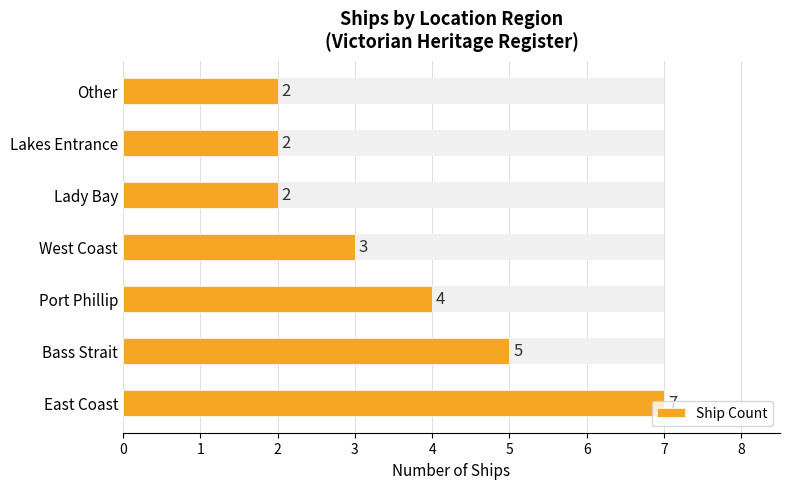

What is the minimum value shown in the chart?

2